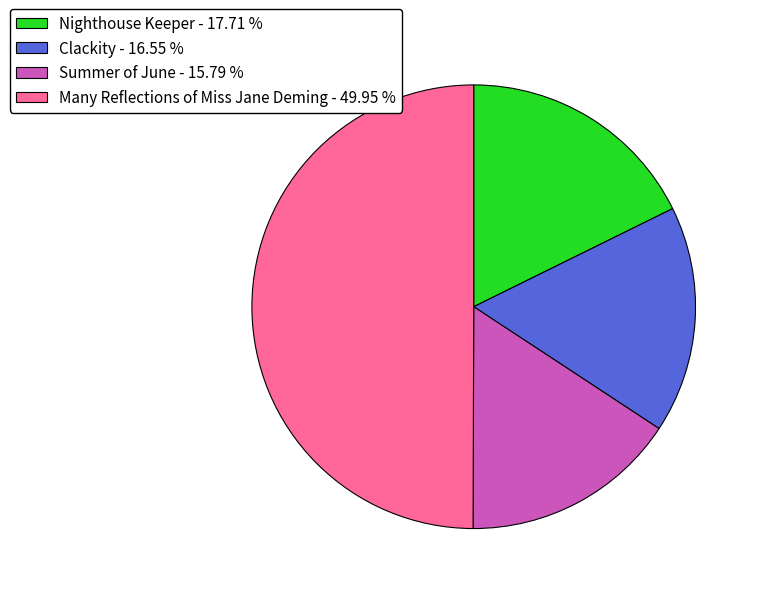

Which has a higher value, Nighthouse Keeper - 17.71 % or Summer of June - 15.79 %?

Nighthouse Keeper - 17.71 %